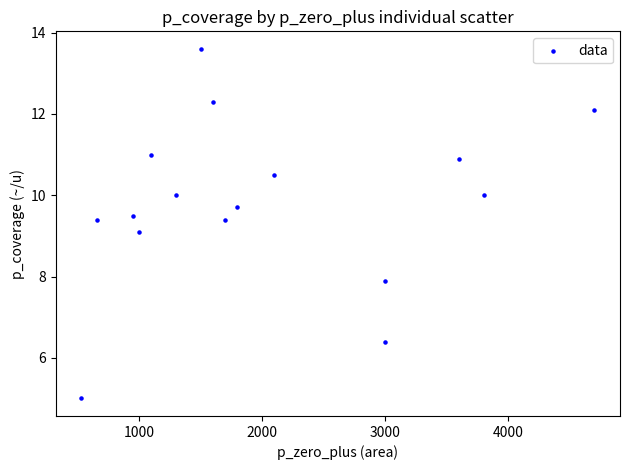

What Y value in the scatter plot is closest to 9?

9.1